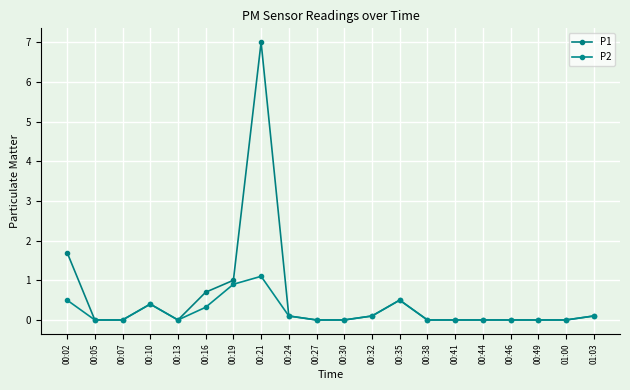

What is the sum of the P2 values at 00:32 and 00:27?

0.1